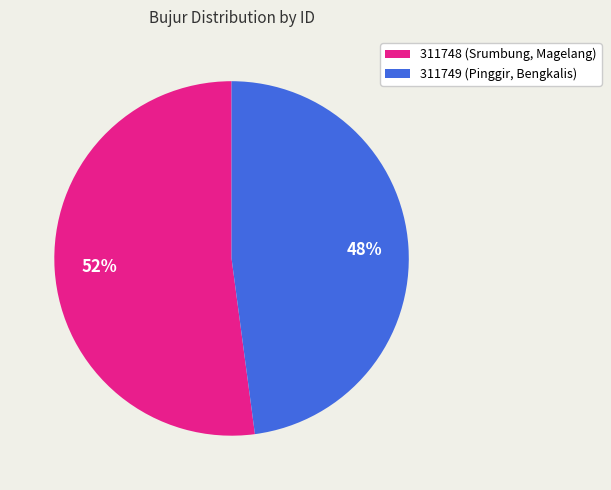

To the nearest percent, what is the difference between the largest and smallest slice percentages?

4%